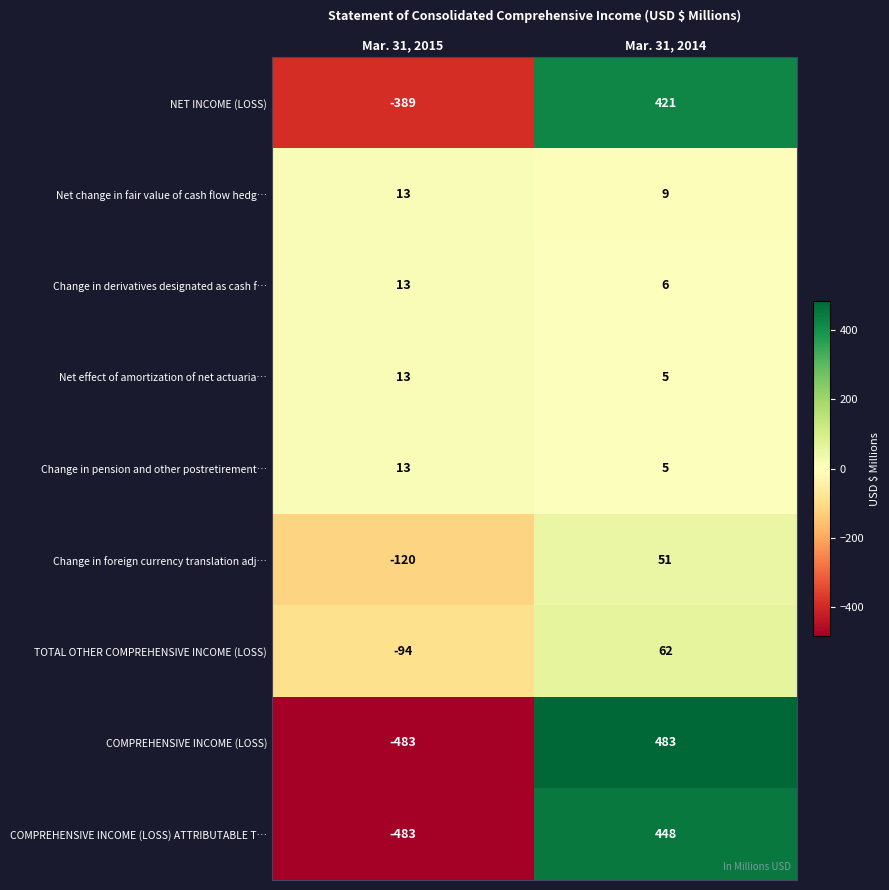

Reading left to right, extract all data points from this chart.

NET INCOME (LOSS): -389	421
Net change in fair value of cash flow hedg…: 13	9
Change in derivatives designated as cash f…: 13	6
Net effect of amortization of net actuaria…: 13	5
Change in pension and other postretirement…: 13	5
Change in foreign currency translation adj…: -120	51
TOTAL OTHER COMPREHENSIVE INCOME (LOSS): -94	62
COMPREHENSIVE INCOME (LOSS): -483	483
COMPREHENSIVE INCOME (LOSS) ATTRIBUTABLE T…: -483	448